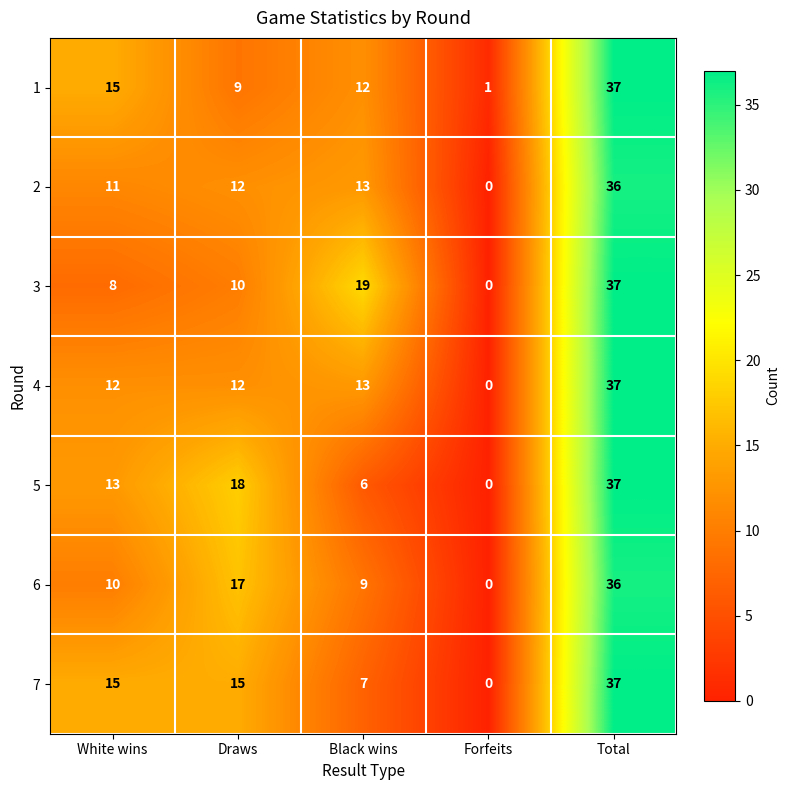

The value of 1 at Black wins is 17. True or false?

False